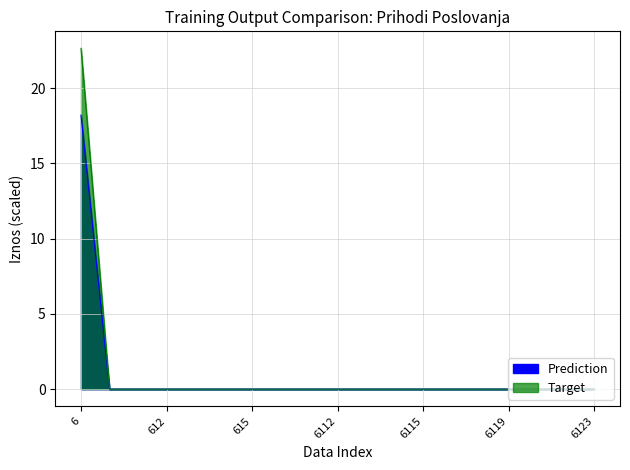

At 6113, list the series in order from smallest to largest.

Prediction, Target